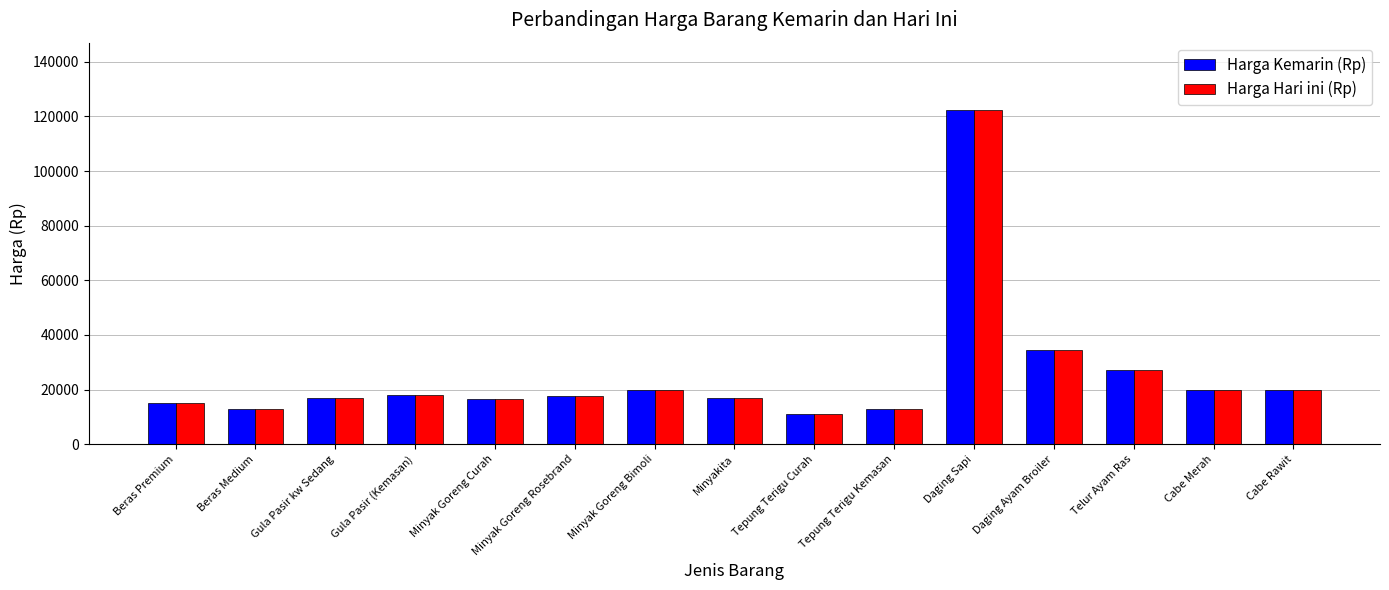

The Harga Kemarin (Rp) series shows 19184 at Tepung Terigu Kemasan. True or false?

False